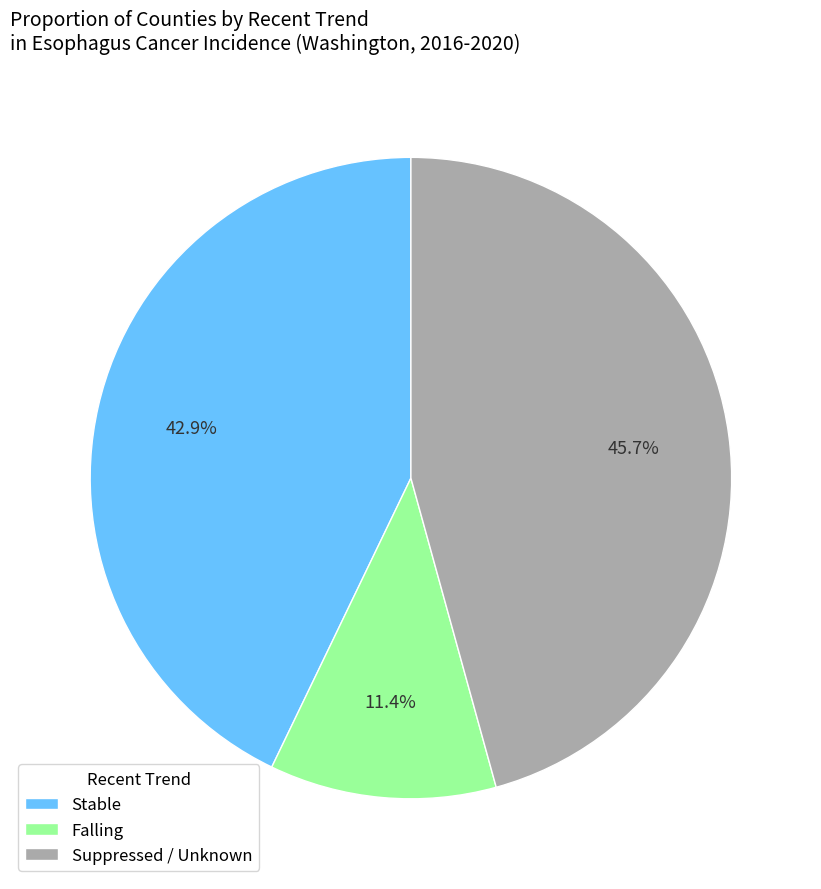

Rank the categories by value from highest to lowest.

Suppressed / Unknown, Stable, Falling